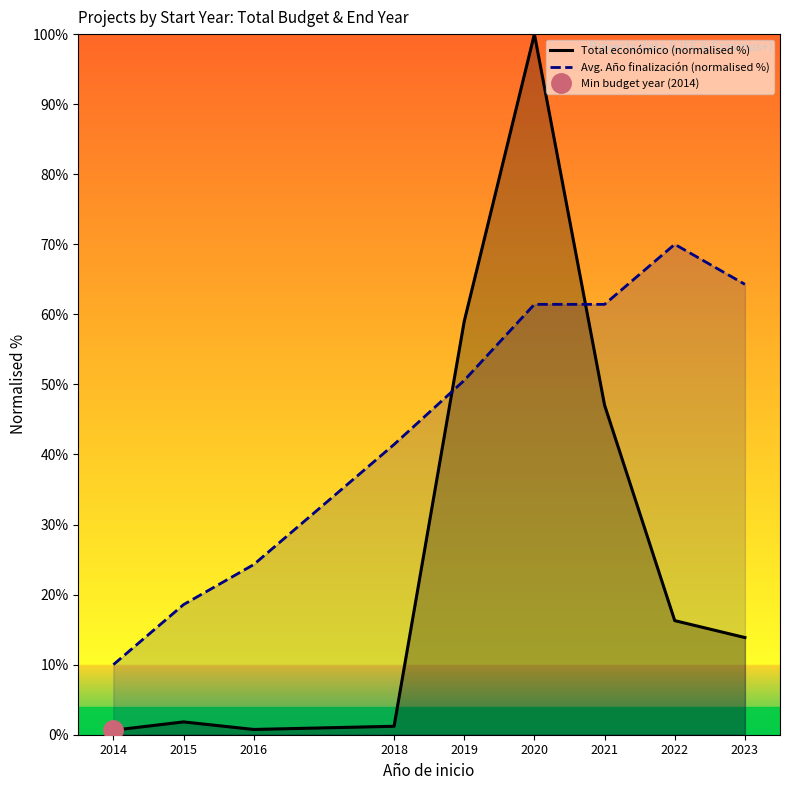

How many categories are shown in the chart?

9